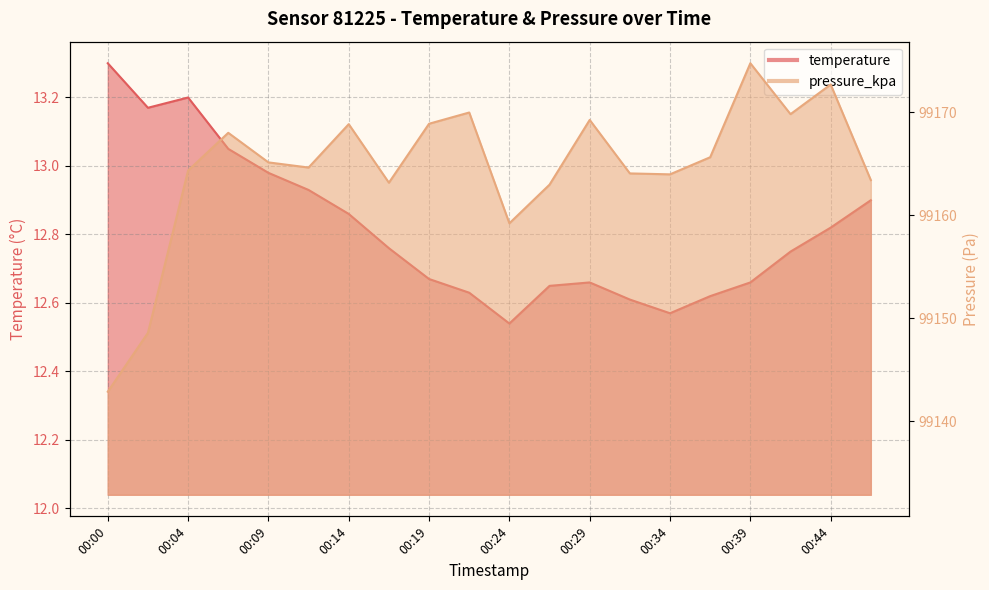

Count the number of data series in this chart.

2